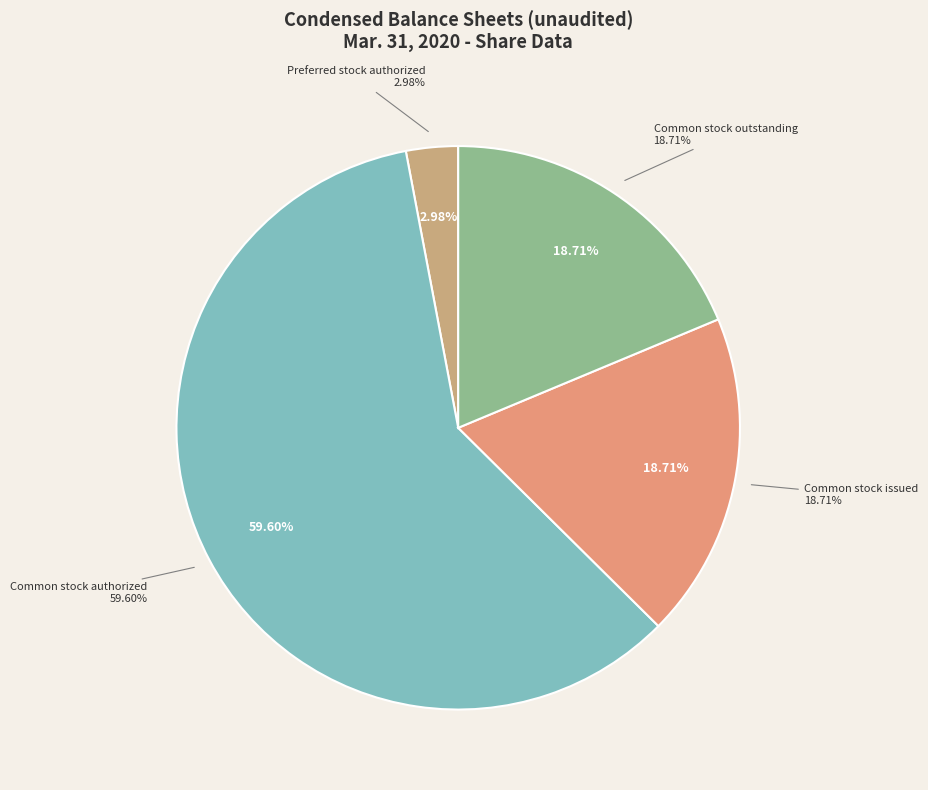

Combined, what portion of the pie is Preferred stock authorized (in shares) and Common stock, shares authorized (in shares)?

62.6%